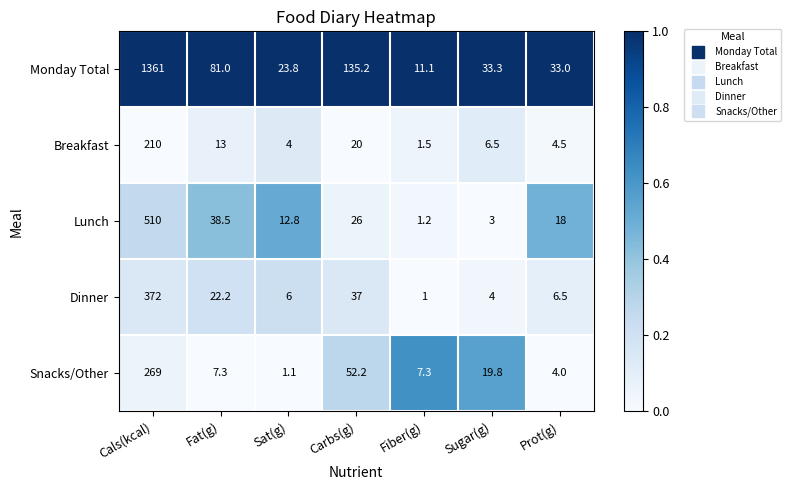

What is the greatest value displayed?

1361.0